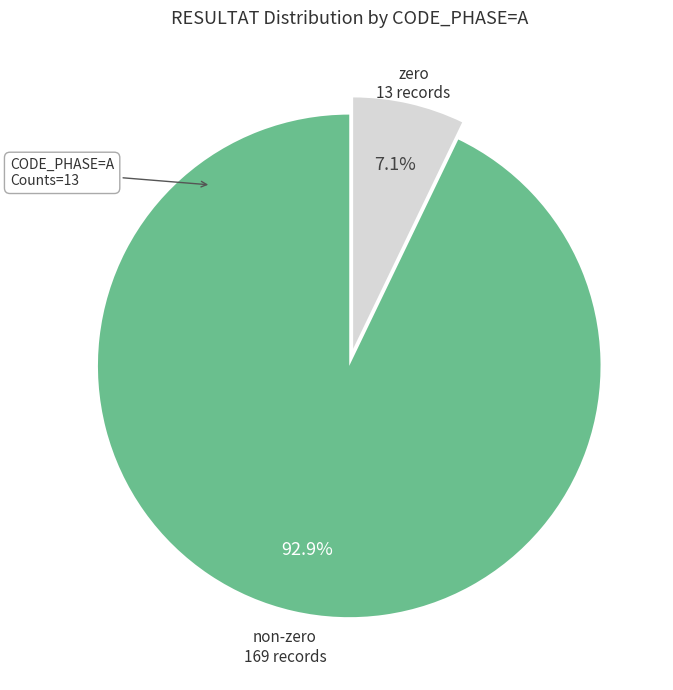

Is there a majority slice in this chart?

Yes